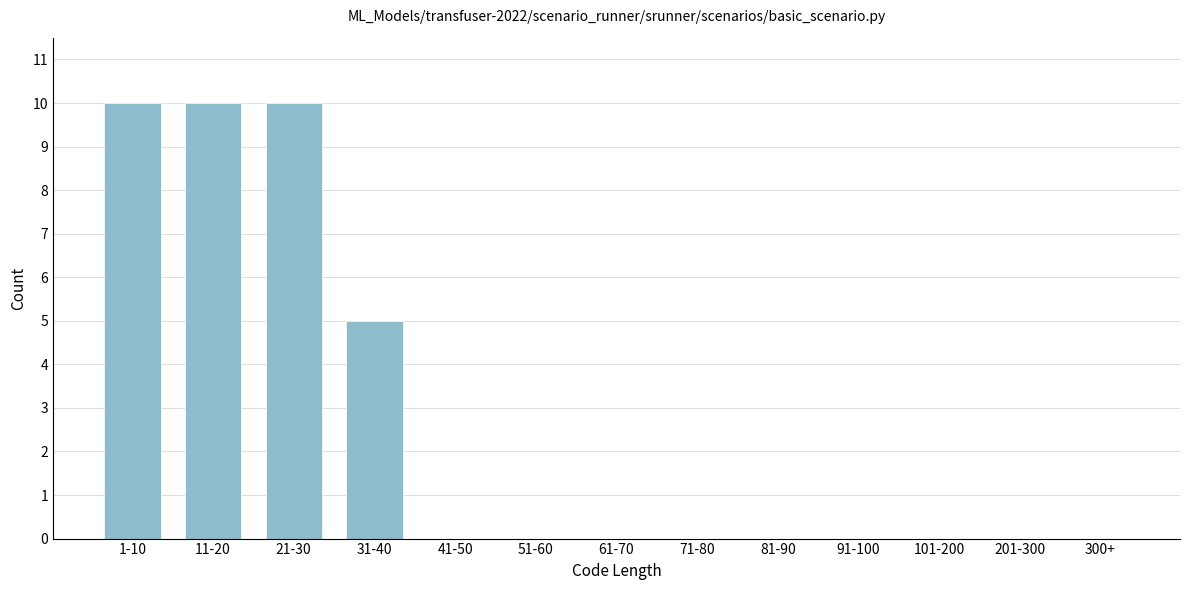

Reading left to right, what are all the values shown in this chart?

1-10=10	11-20=10	21-30=10	31-40=5	41-50=0	51-60=0	61-70=0	71-80=0	81-90=0	91-100=0	101-200=0	201-300=0	300+=0